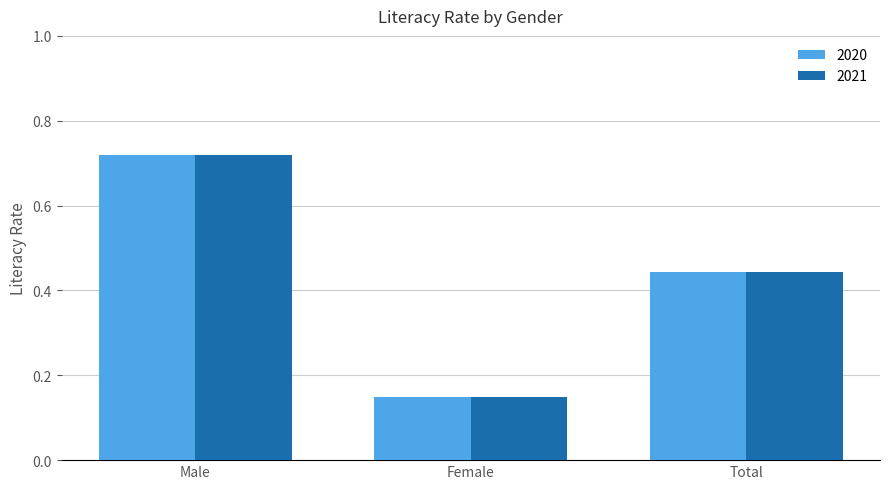

Does the chart contain any negative values?

No